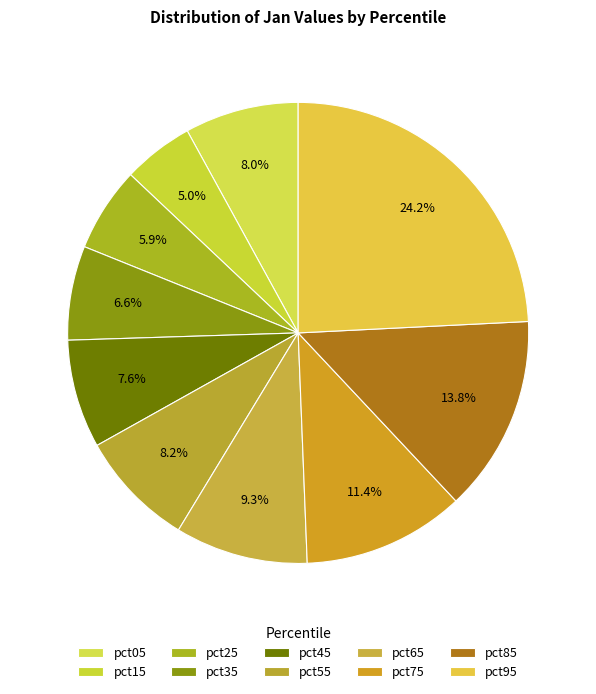

Between pct15 and pct55, which is larger?

pct55